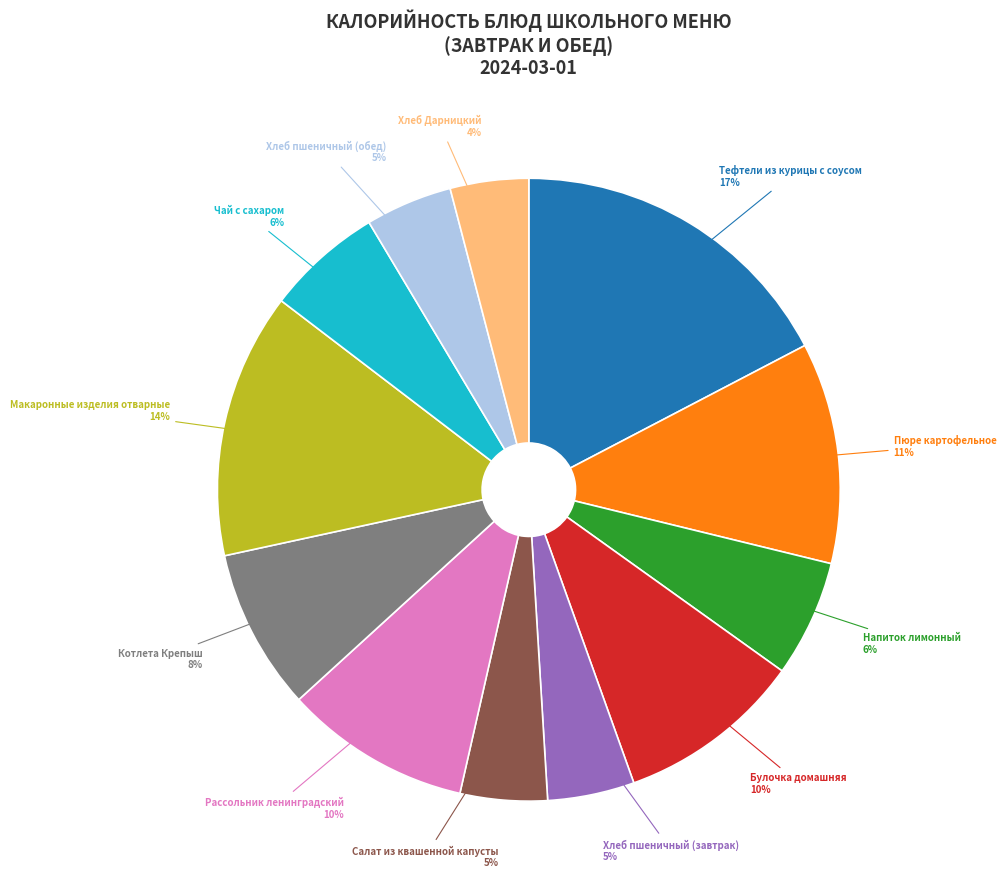

Is there a majority slice in this chart?

No